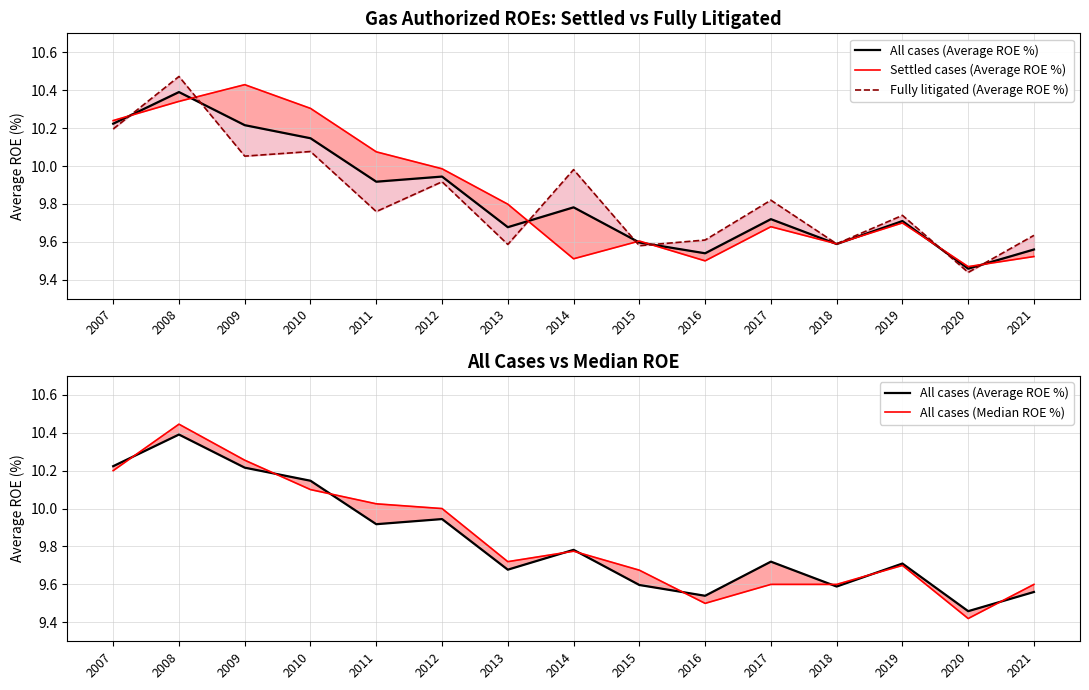

Reading right to left, list all the values displayed in this chart.

All cases (Average ROE %): 9.6	9.5	9.7	9.6	9.7	9.5	9.6	9.8	9.7	9.9	9.9	10.1	10.2	10.4	10.2
Settled cases (Average ROE %): 9.5	9.5	9.7	9.6	9.7	9.5	9.6	9.5	9.8	10.0	10.1	10.3	10.4	10.3	10.2
Fully litigated (Average ROE %): 9.6	9.4	9.7	9.6	9.8	9.6	9.6	10.0	9.6	9.9	9.8	10.1	10.1	10.5	10.2
All cases (Median ROE %): 9.6	9.4	9.7	9.6	9.6	9.5	9.7	9.8	9.7	10.0	10.0	10.1	10.3	10.4	10.2